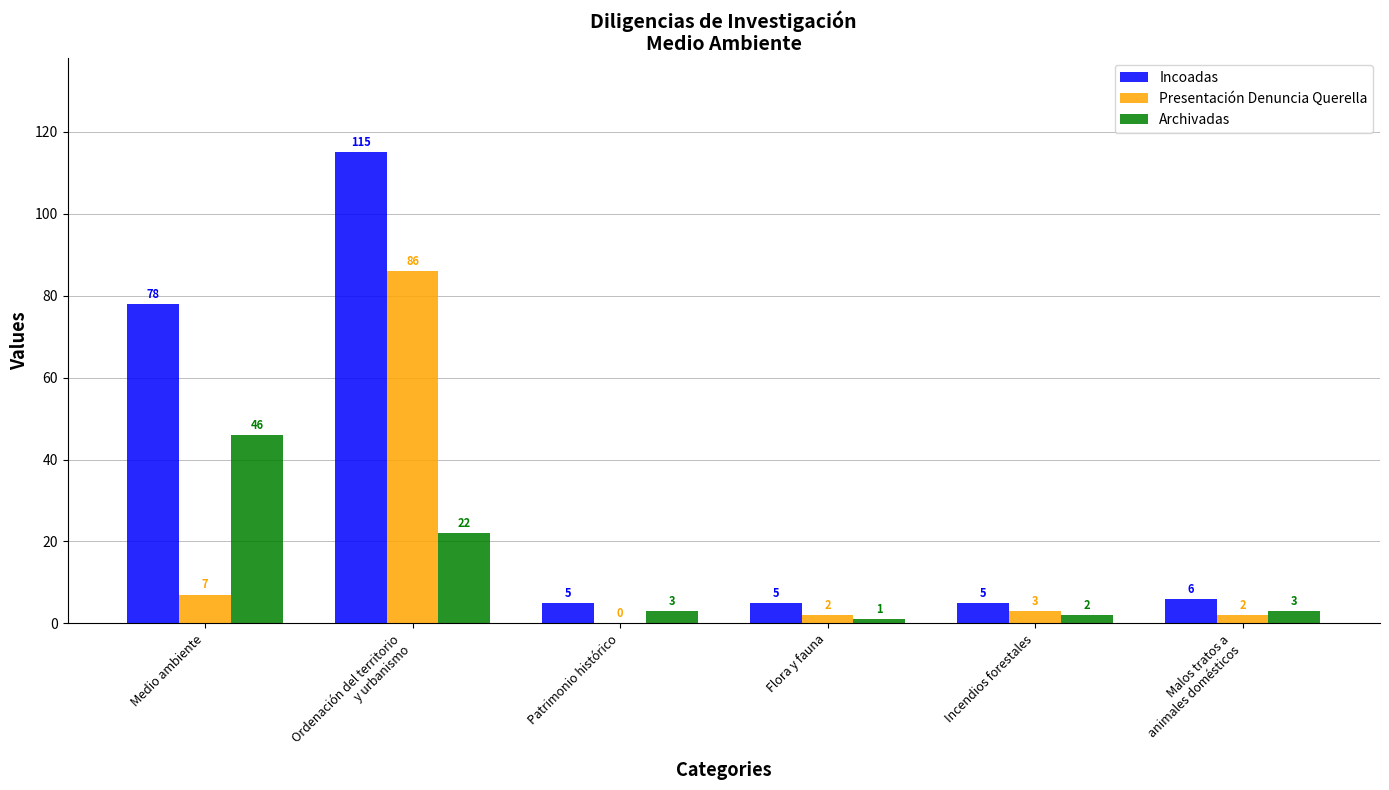

Is the value of Incoadas at Flora y fauna greater than the value of Archivadas at Malos tratos a
animales domésticos?

Yes